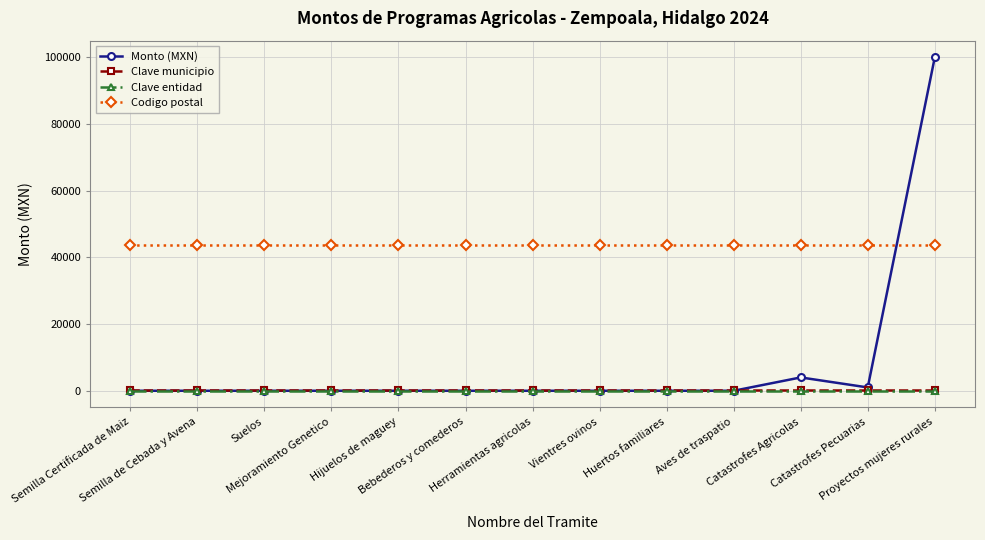

True or false: Clave municipio and Codigo postal cross at least once.

False